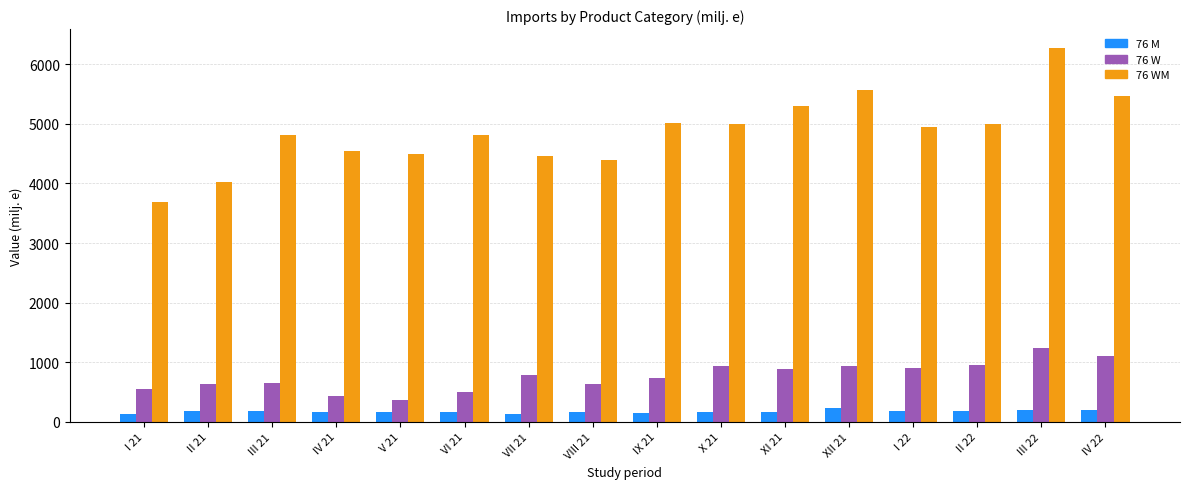

What is the total value across all series at VII 21?

5388.5